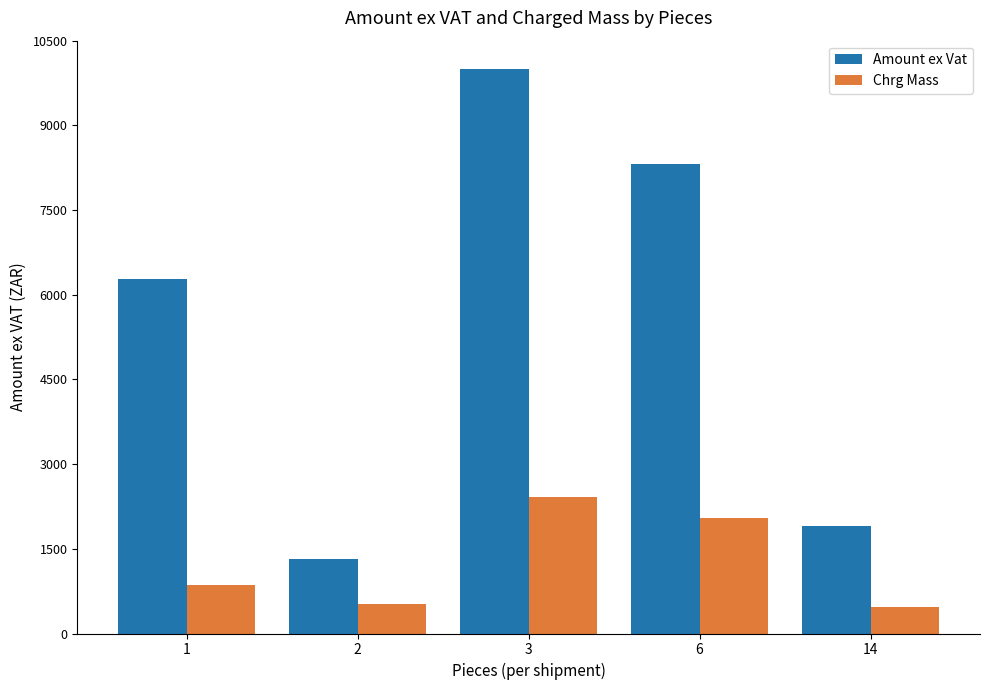

The value of Amount ex Vat at 1 is 10743.1. True or false?

False